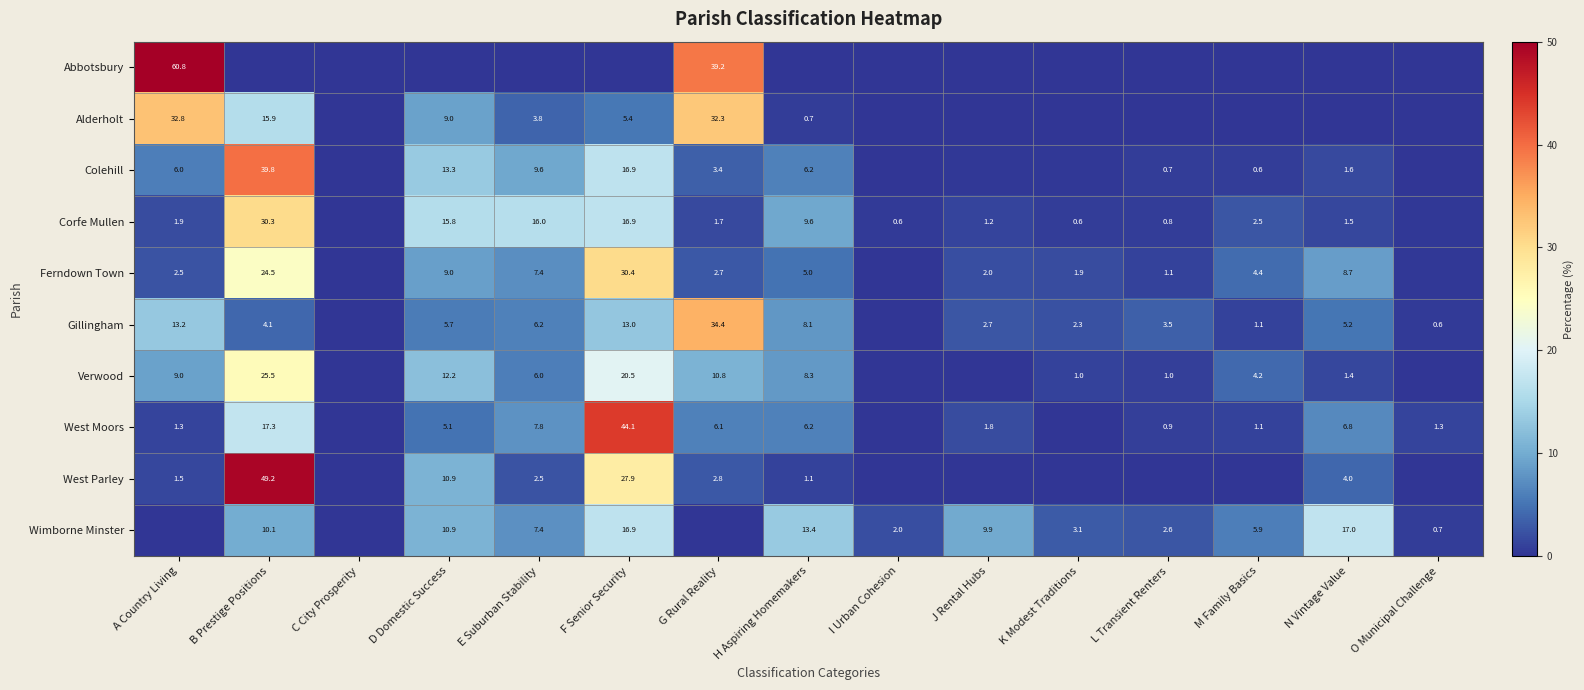

At which category does the chart reach its peak across all series?

A Country Living